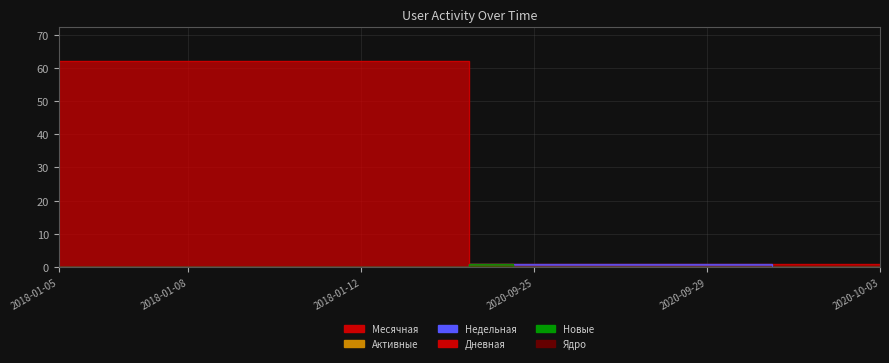

True or false: Месячная has a value of 21 at 2018-01-14.

False